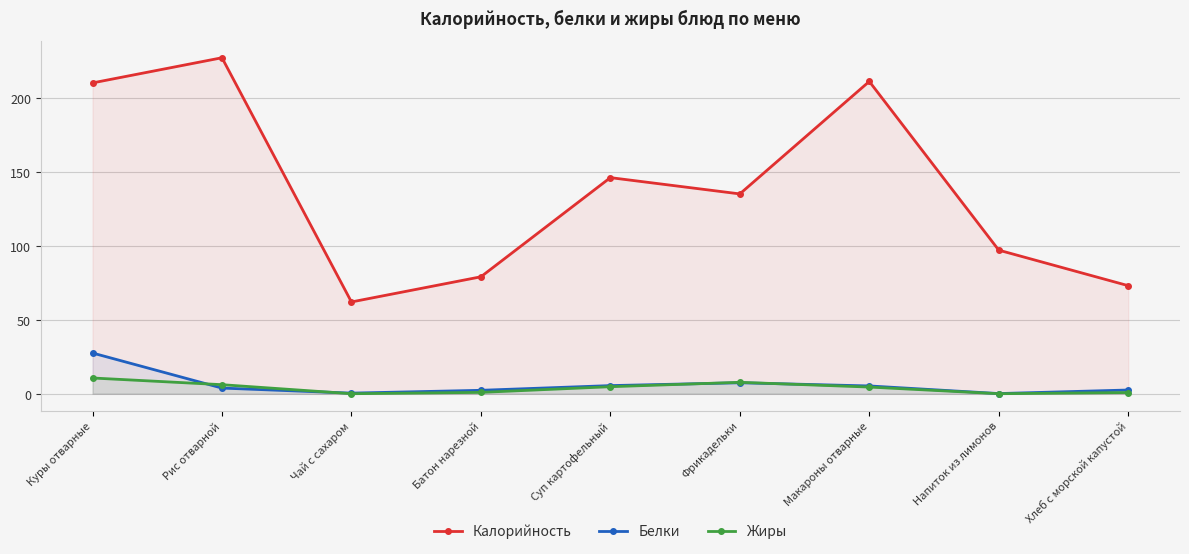

Does the chart have visible grid lines?

Yes